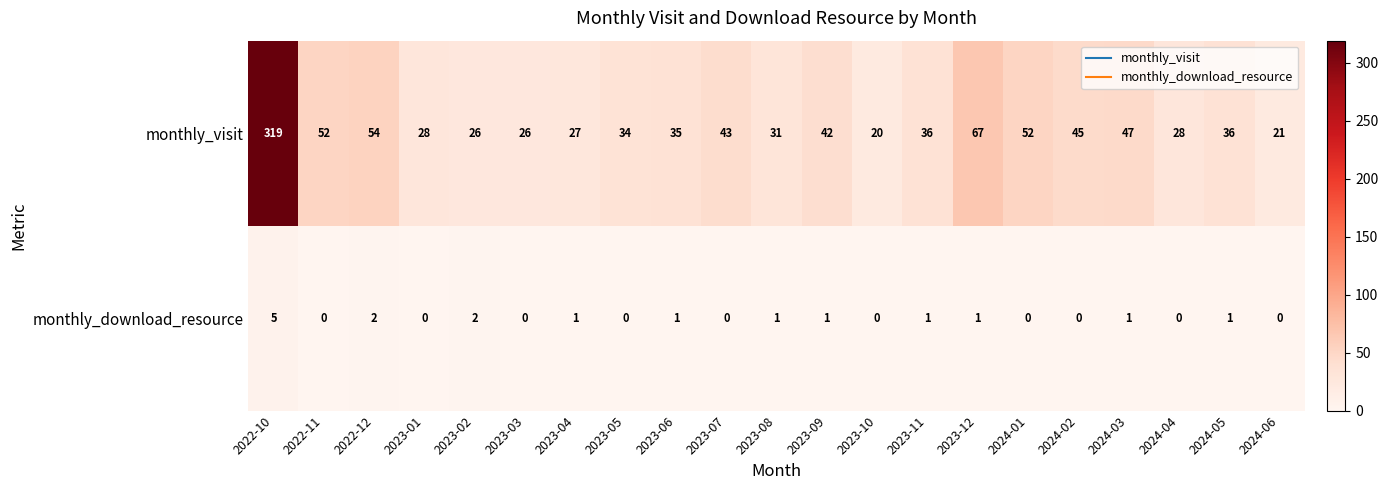

What is the sum of the monthly_visit values at 2024-02 and 2023-07?

88